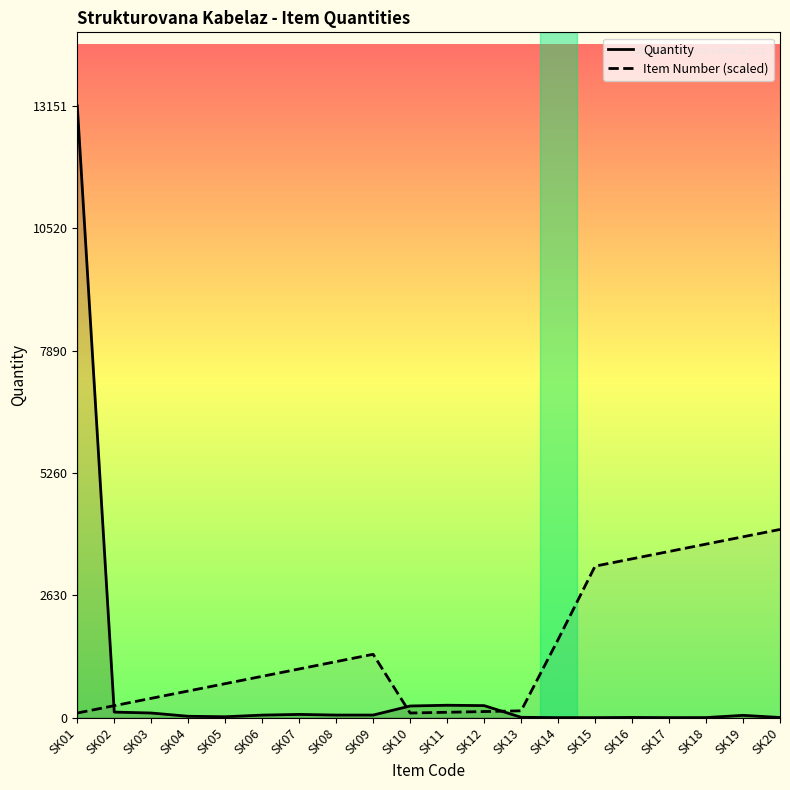

Is this an area chart (filled region under the line)?

No